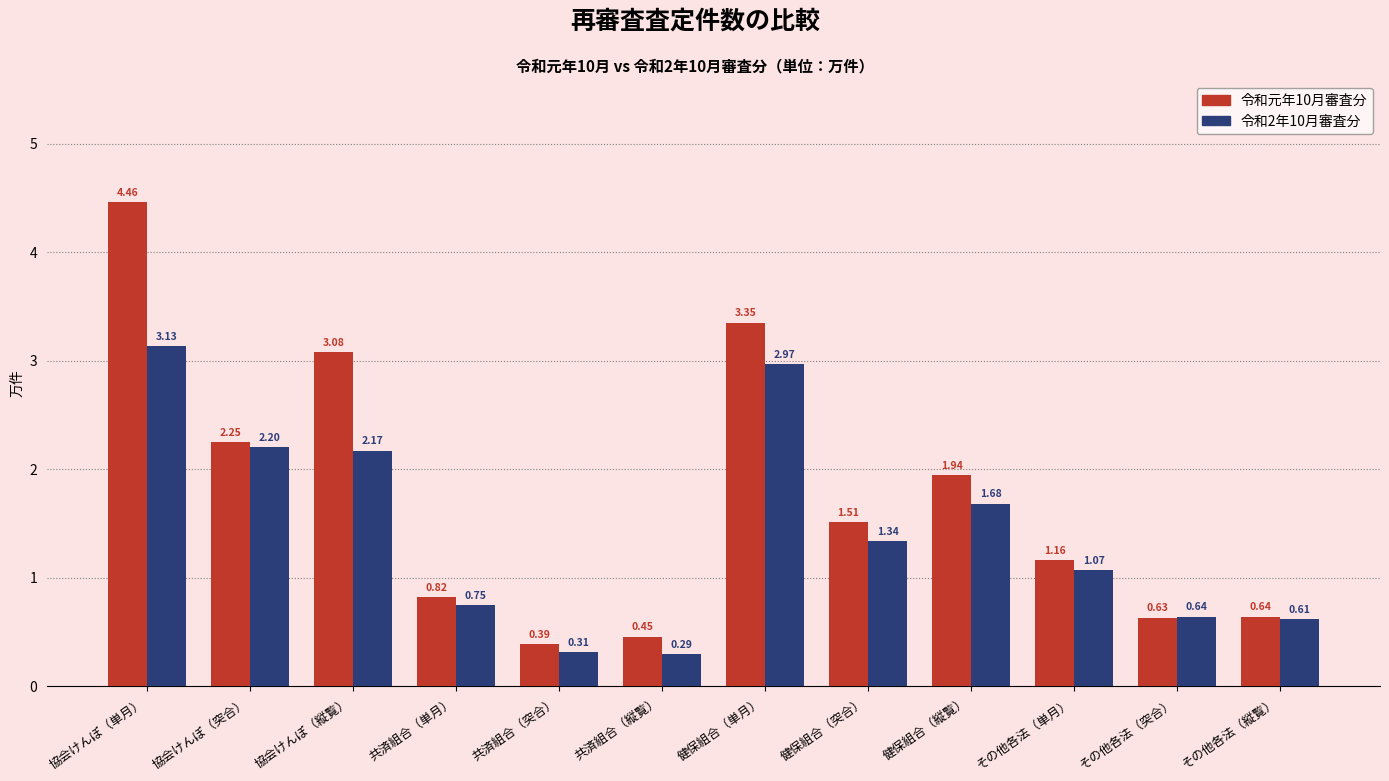

List the series in order of their peak value, lowest first.

令和2年10月審査分, 令和元年10月審査分